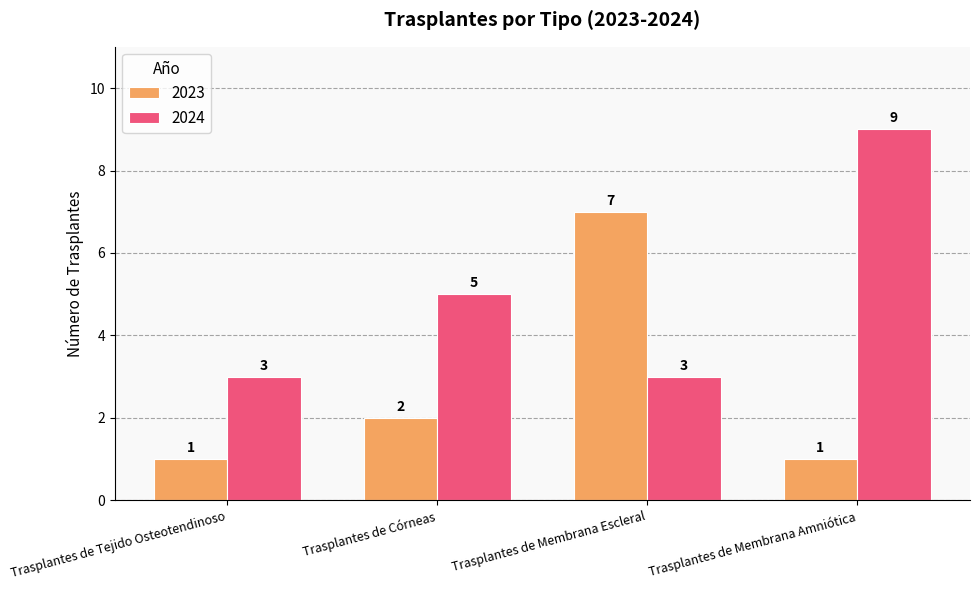

What is the label of the 3rd bar from the right?

Trasplantes de Córneas